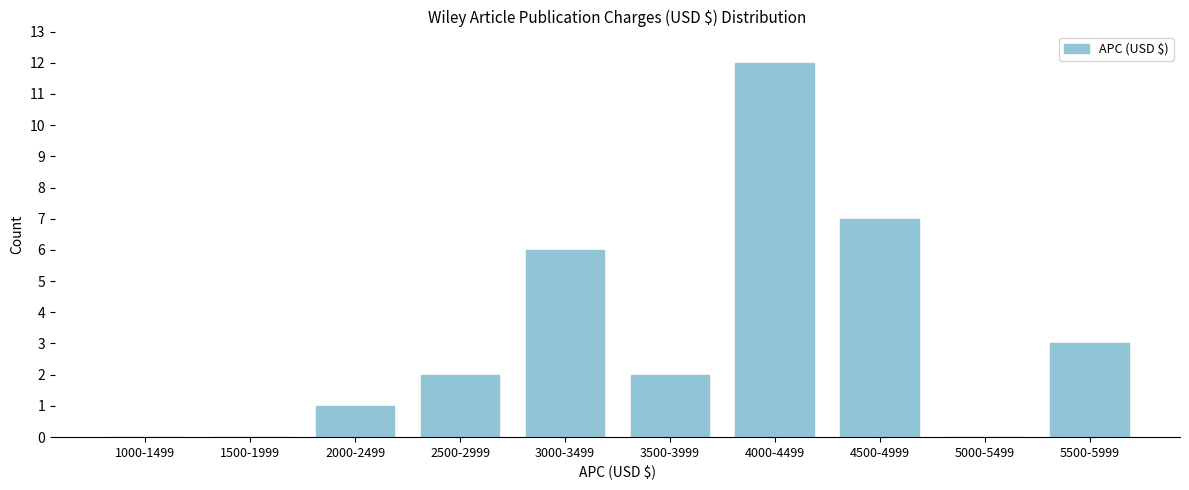

Reading left to right, transcribe all the data shown in this chart.

1000-1499=0	1500-1999=0	2000-2499=1	2500-2999=2	3000-3499=6	3500-3999=2	4000-4499=12	4500-4999=7	5000-5499=0	5500-5999=3